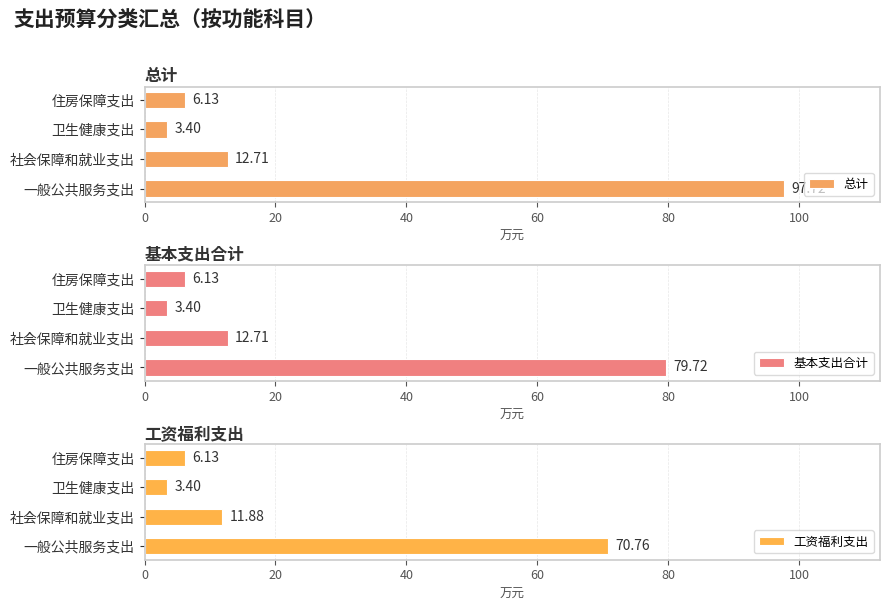

How many values in the 基本支出合计 series exceed 12?

2